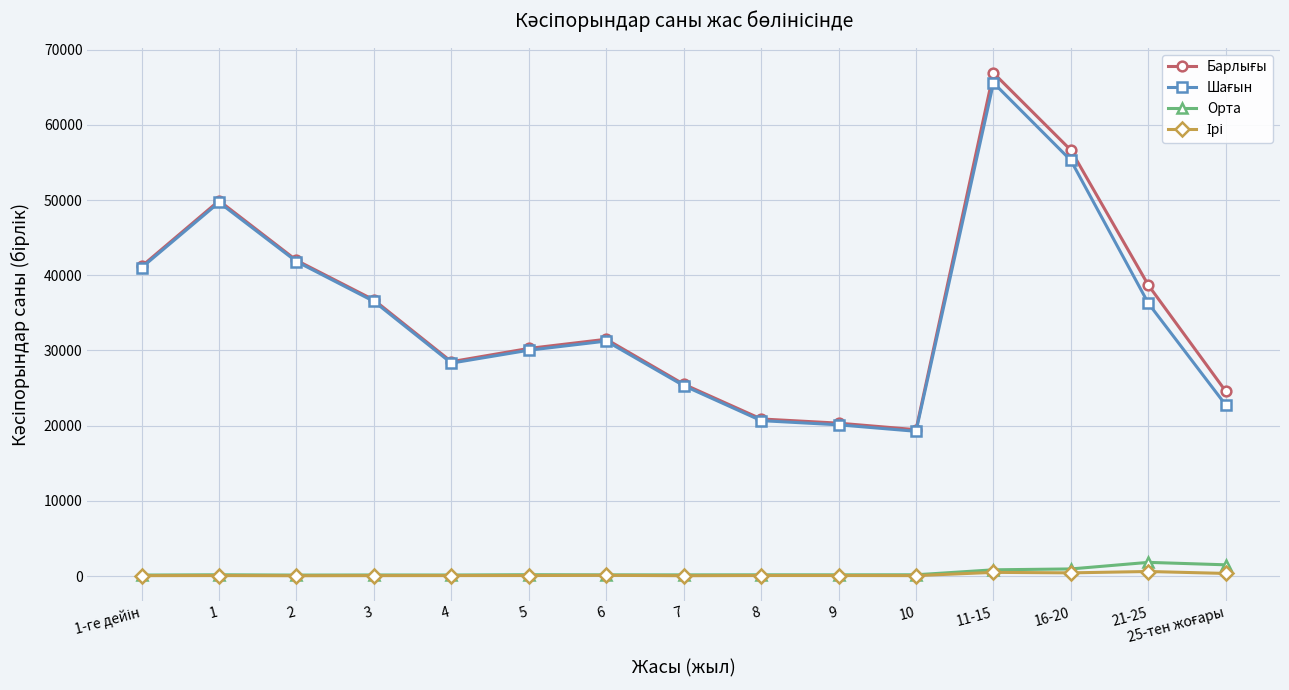

At which category is the sum across all series the highest?

11-15